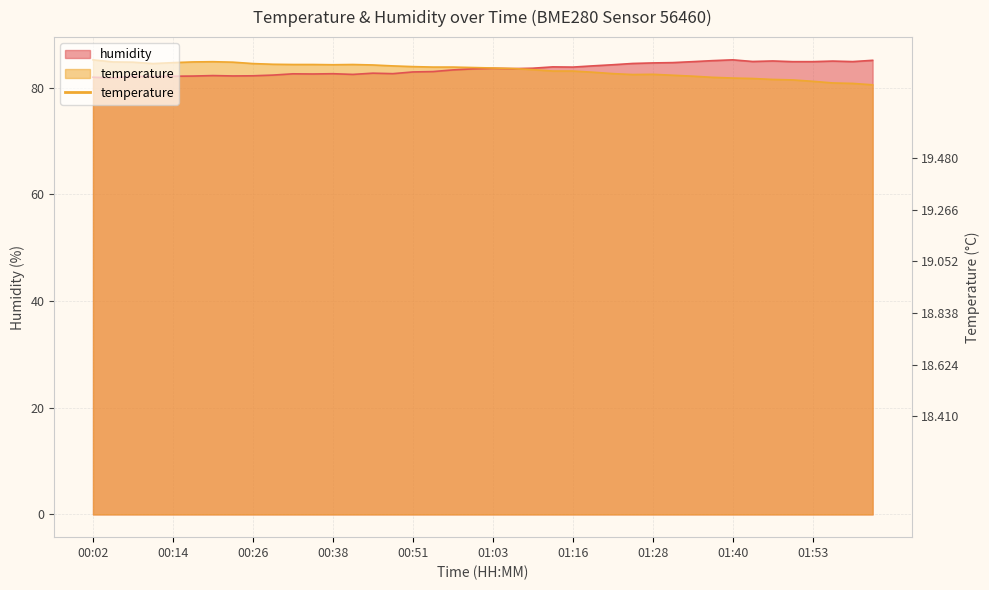

How many data points does each series have?

40